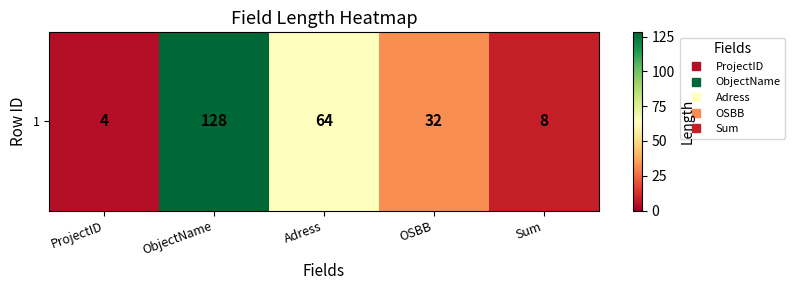

What is the greatest value displayed?

128